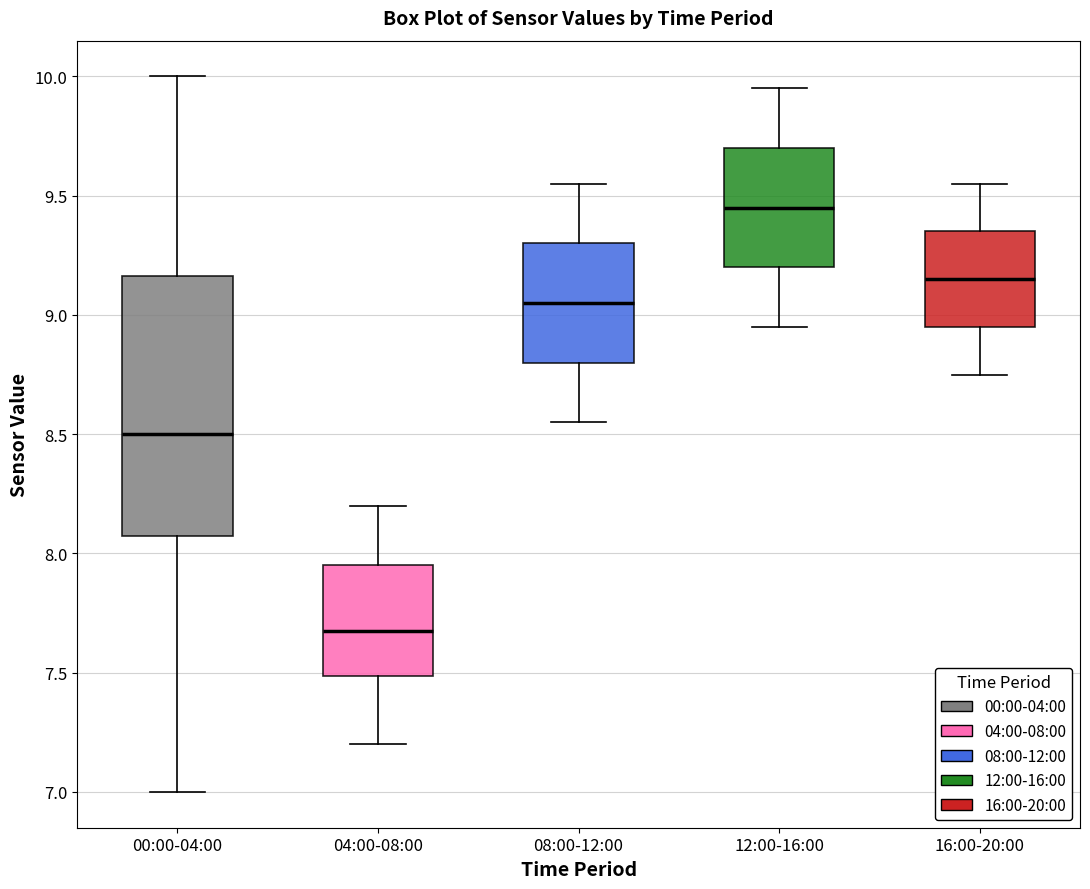

Which box has the highest median line?

12:00-16:00